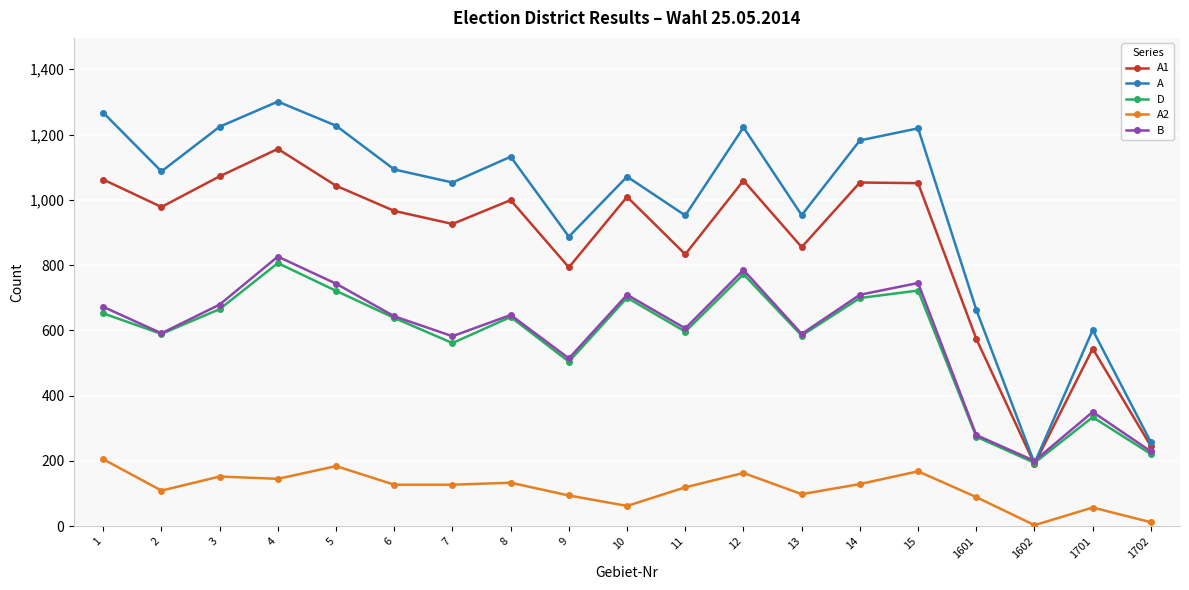

At which label does D reach its minimum?

1602